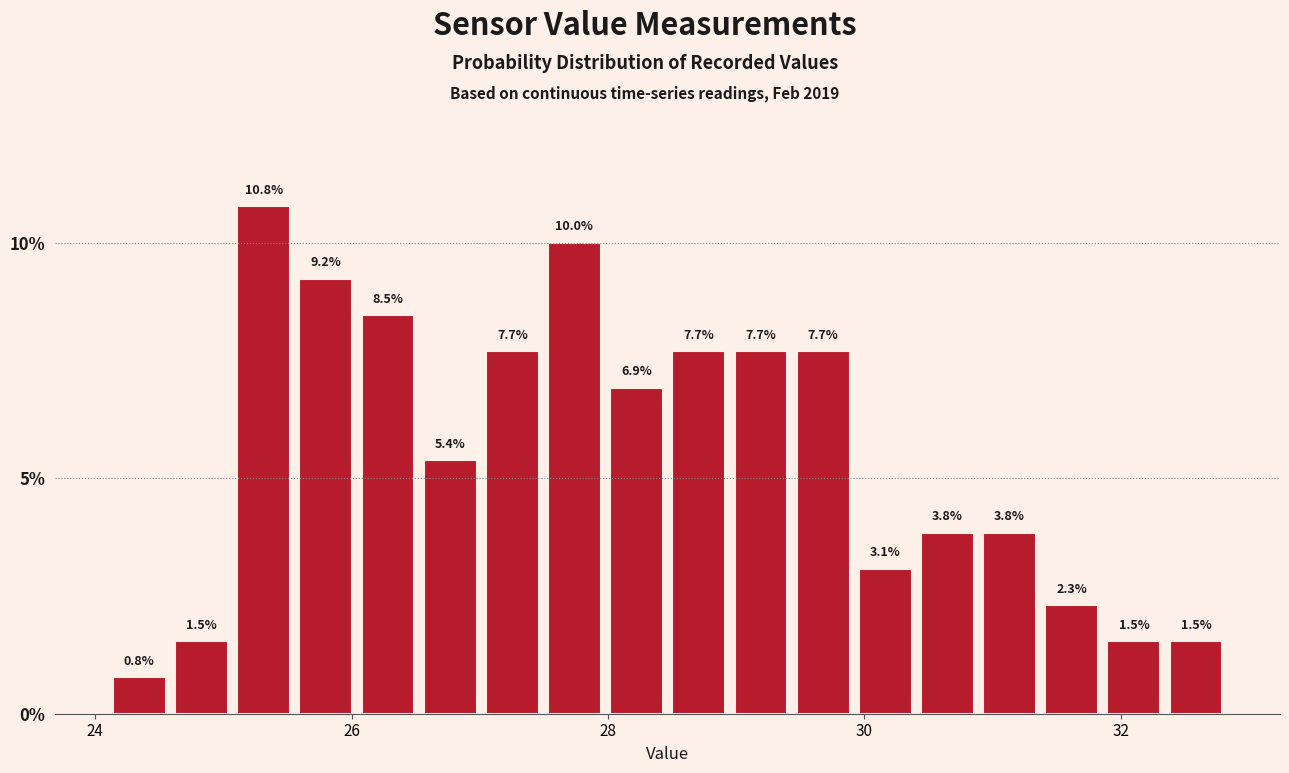

Around what value on the x-axis is the tallest bar? Give the approximate position of its centre, as read against the axis.

25.4